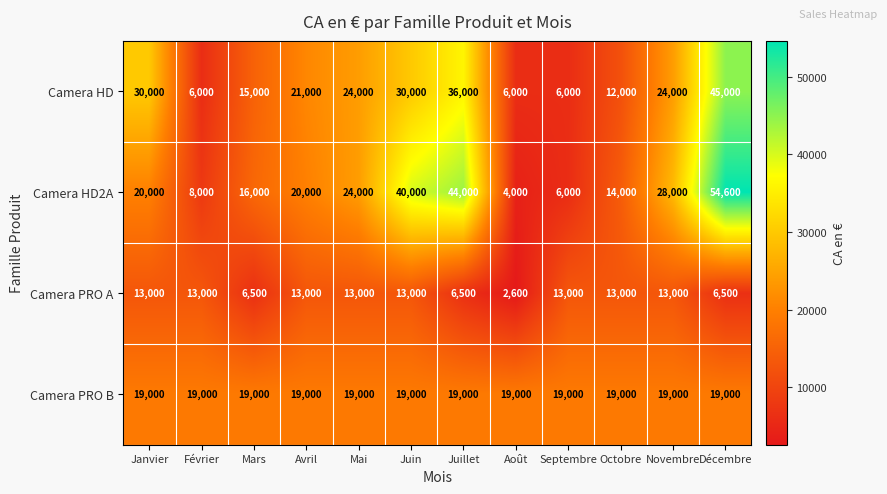

At how many categories does at least one series exceed 36765?

3